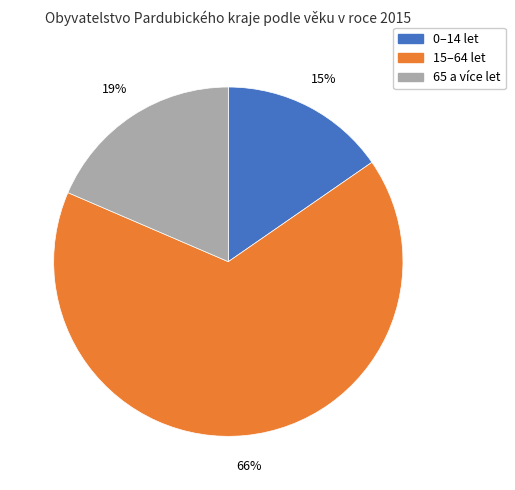

How many segments does this pie chart have?

3